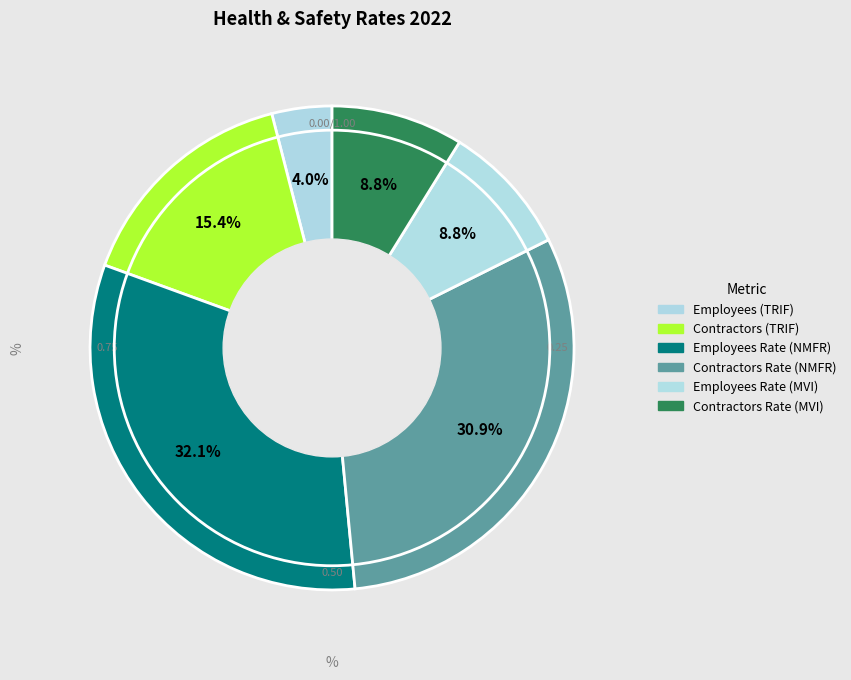

What portion of the pie excludes Contractors Rate (MVI)?

91.2%